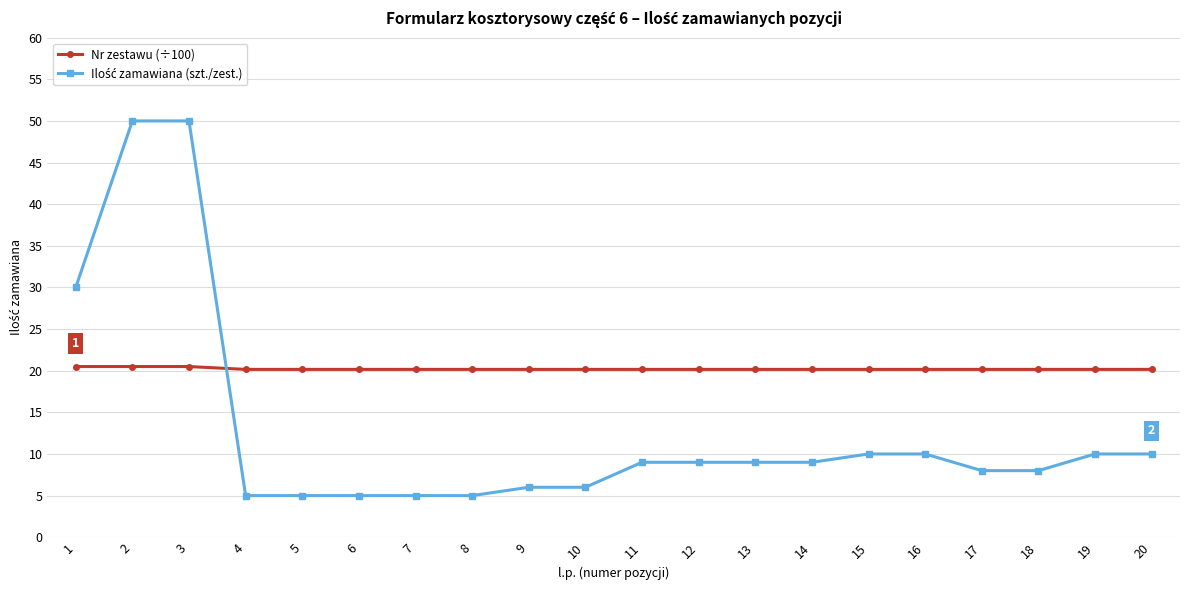

Which series has the largest total across all categories?

Nr zestawu (÷100)